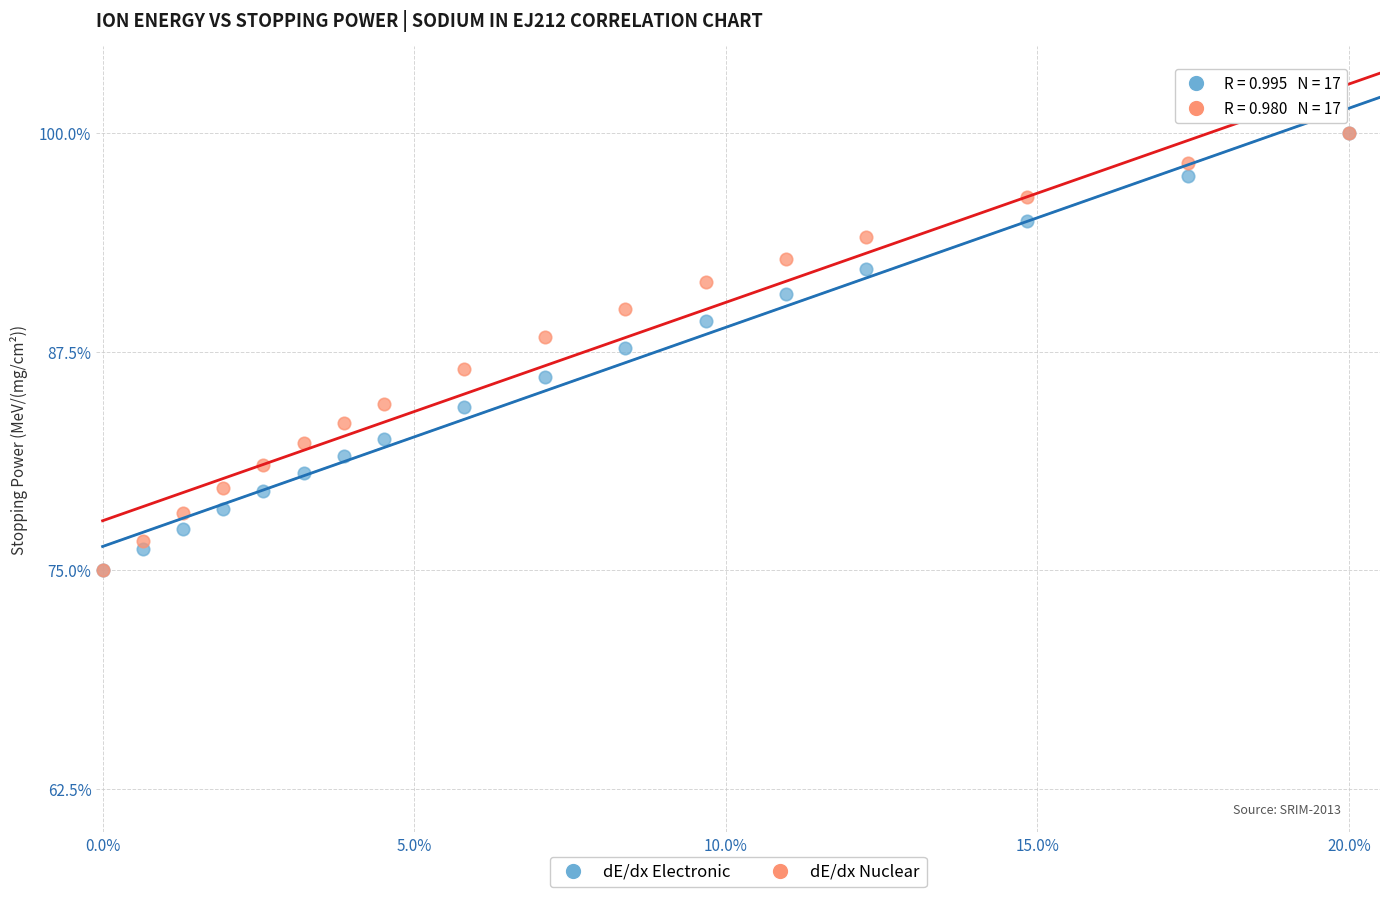

What are all the series names shown in the legend?

dE/dx Electronic, dE/dx Nuclear